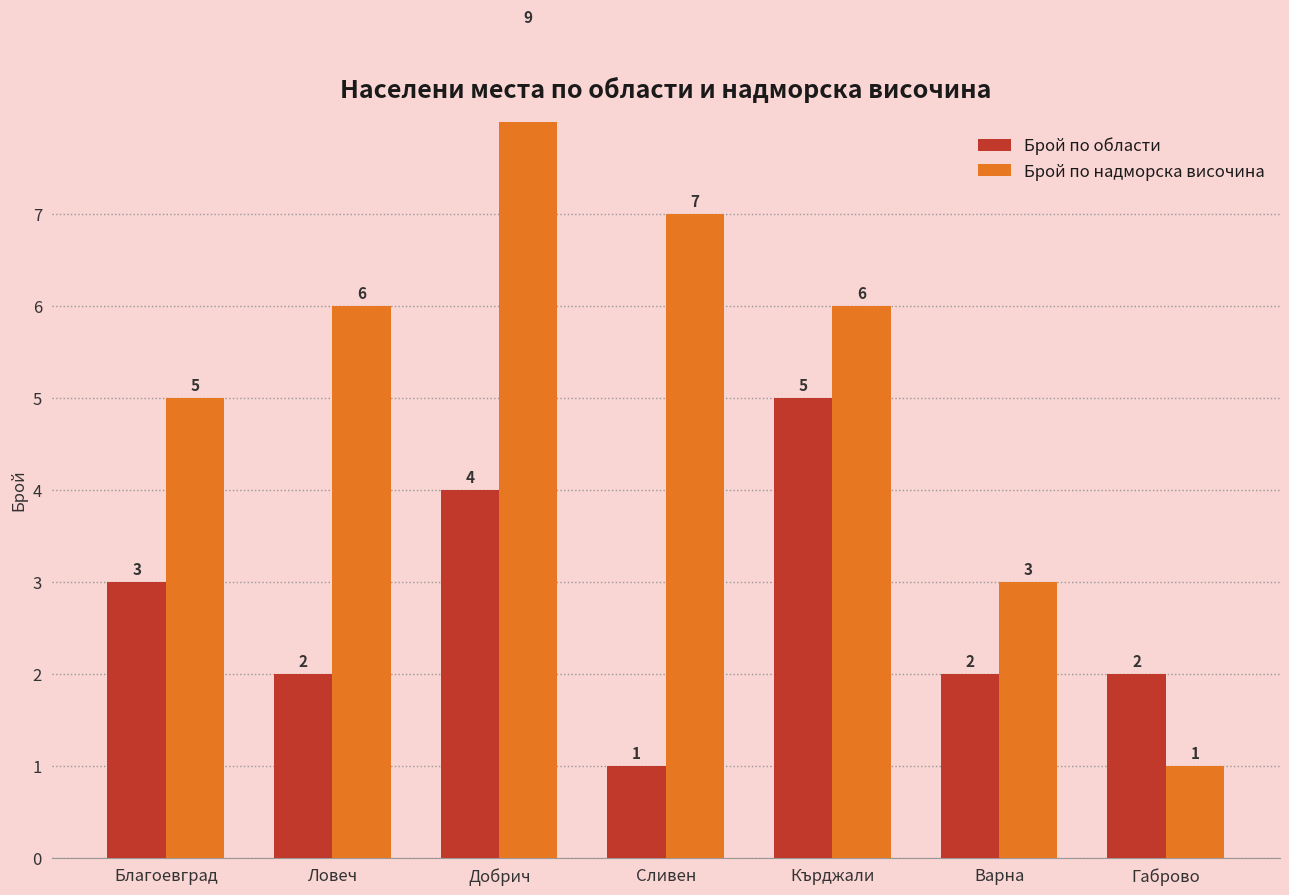

What is the value of the Брой по надморска височина bar at the 3rd from the left?

9